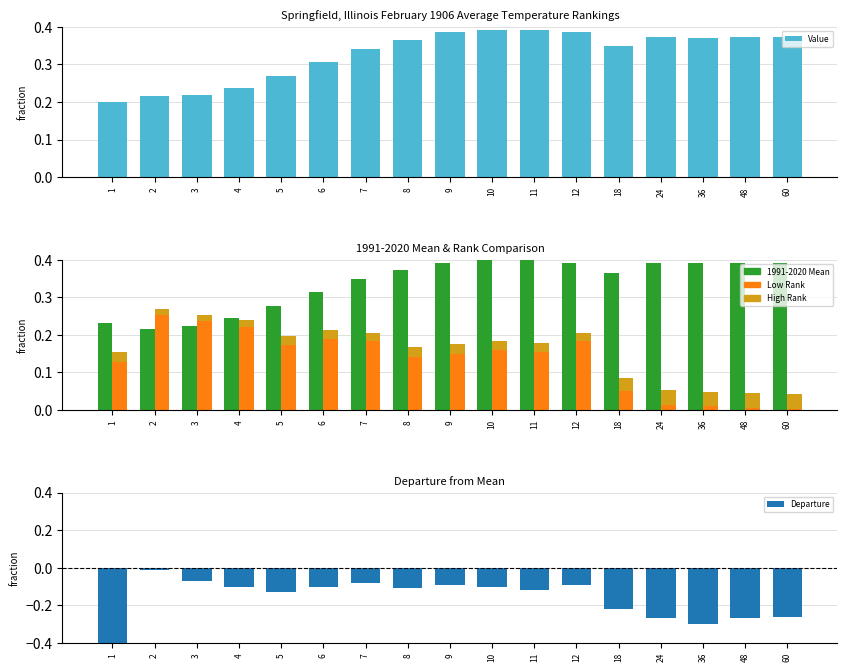

At how many categories does at least one series exceed 0?

17